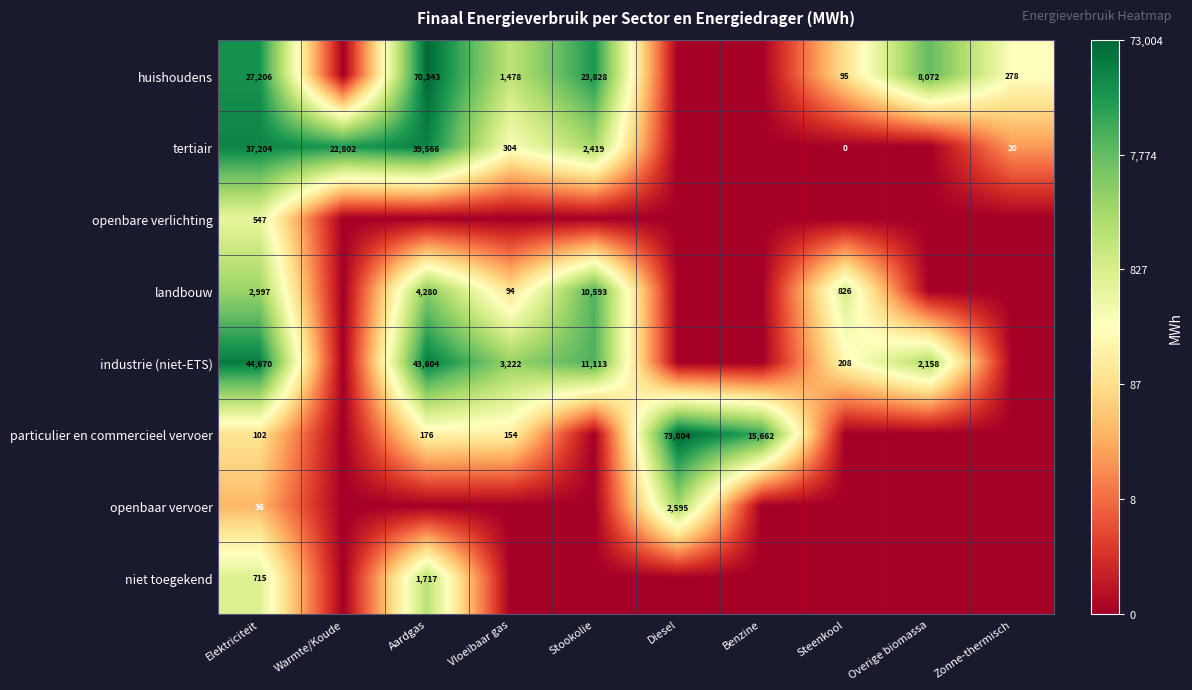

Is it true that particulier en commercieel vervoer equals 56 at Elektriciteit?

False